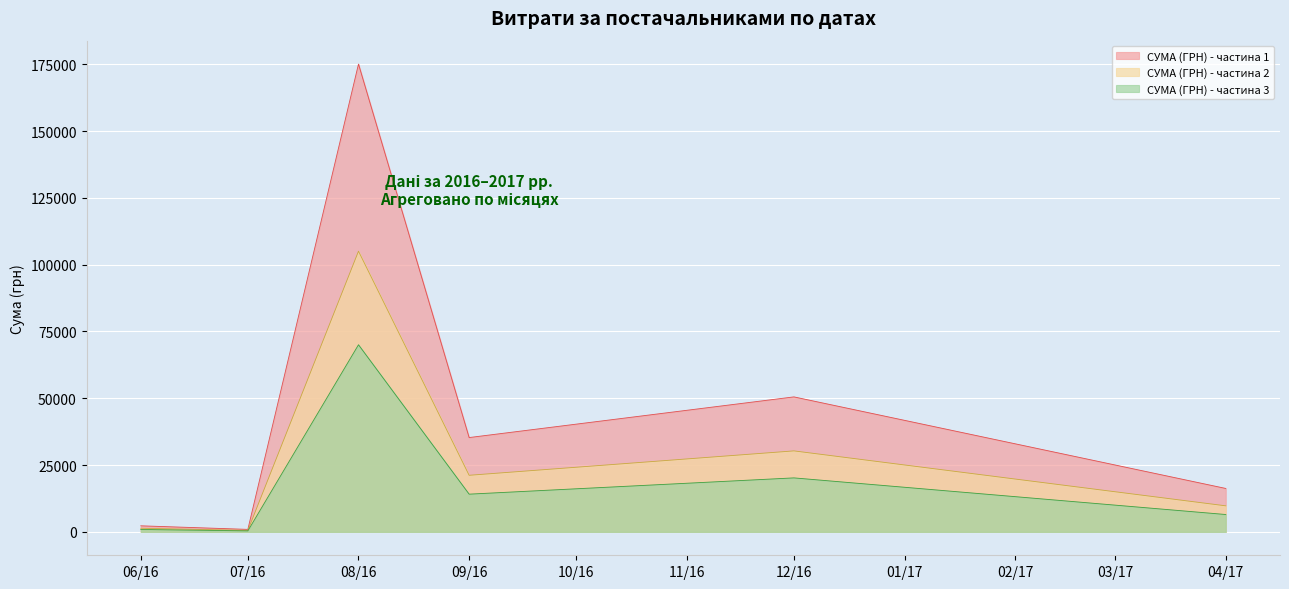

Which label corresponds to the largest value in the chart?

08/16